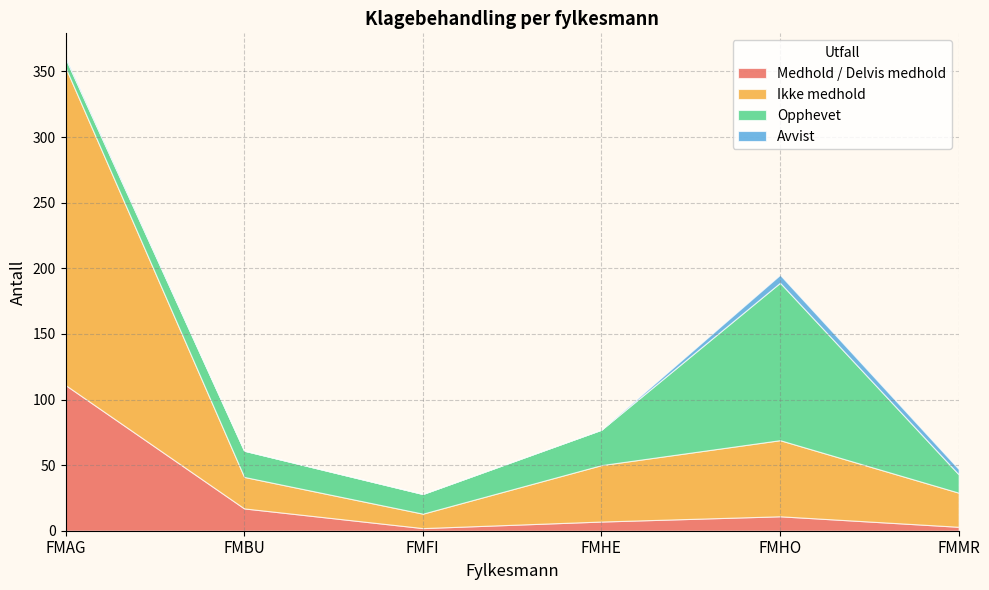

The Opphevet series shows 20 at FMFI. True or false?

False